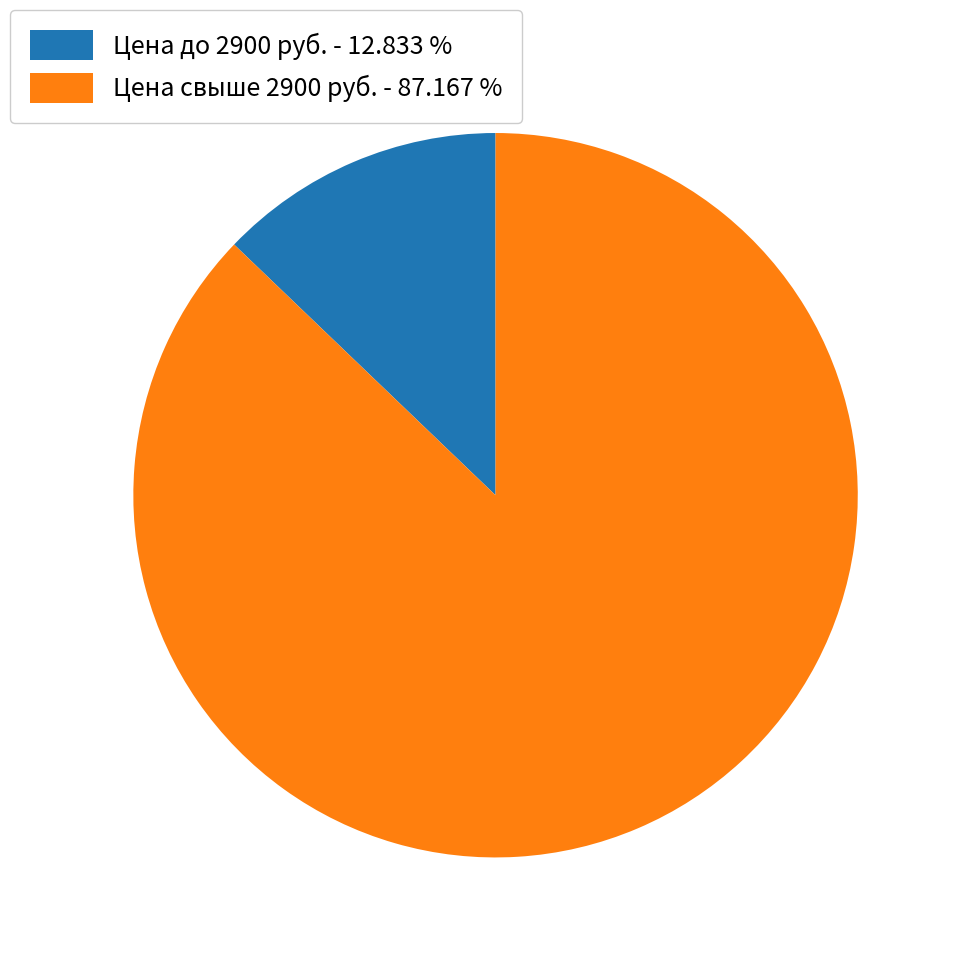

Between Цена до 2900 руб. - 12.833 % and Цена свыше 2900 руб. - 87.167 %, which is larger?

Цена свыше 2900 руб. - 87.167 %